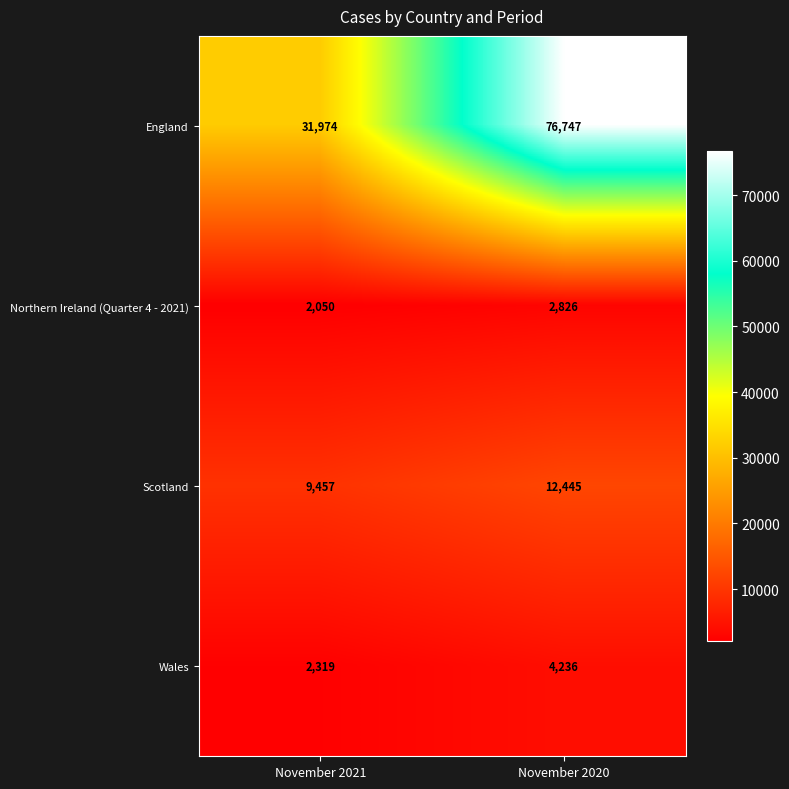

What is the maximum value shown in the chart?

76747